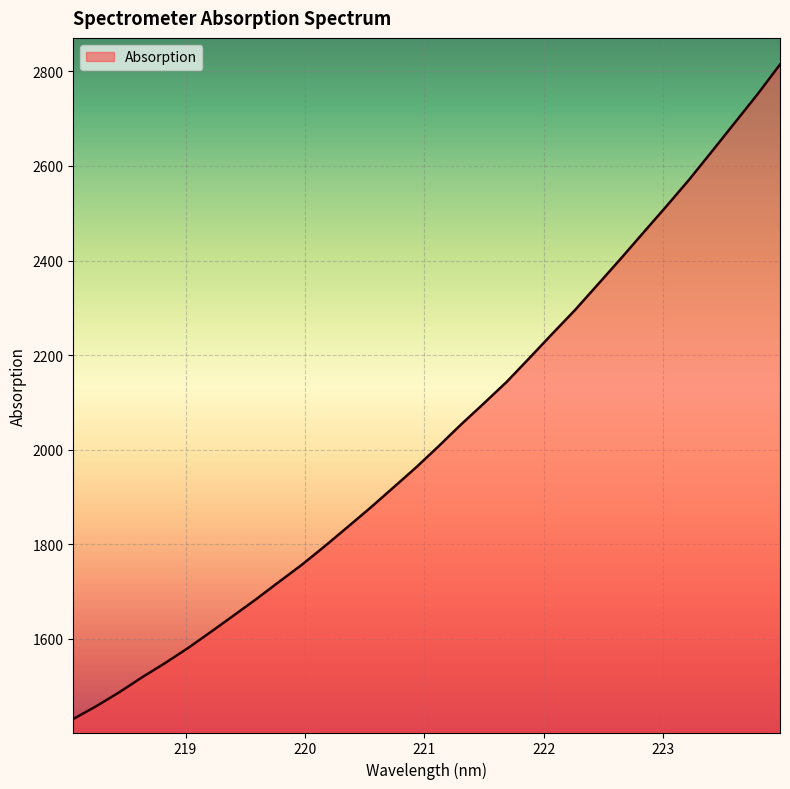

What is the difference between the maximum and minimum values?

1384.4